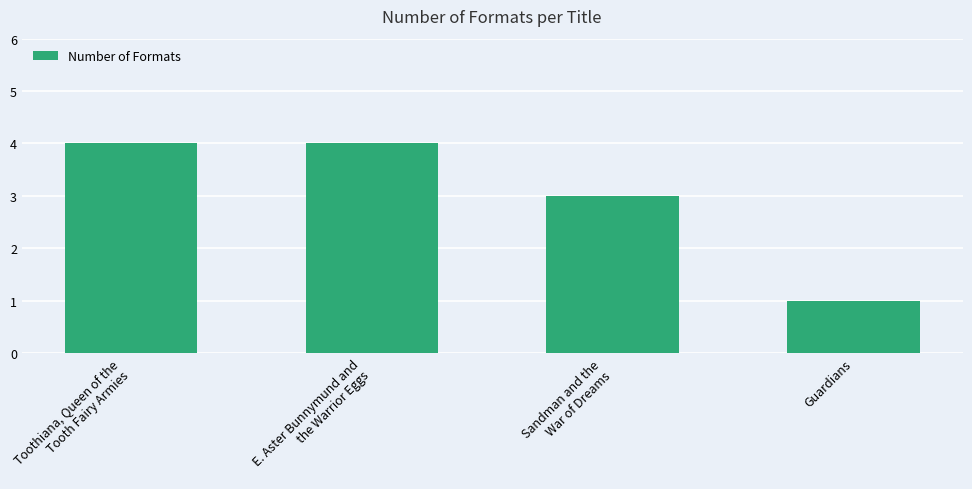

What is the value of the 2nd bar from the left?

4